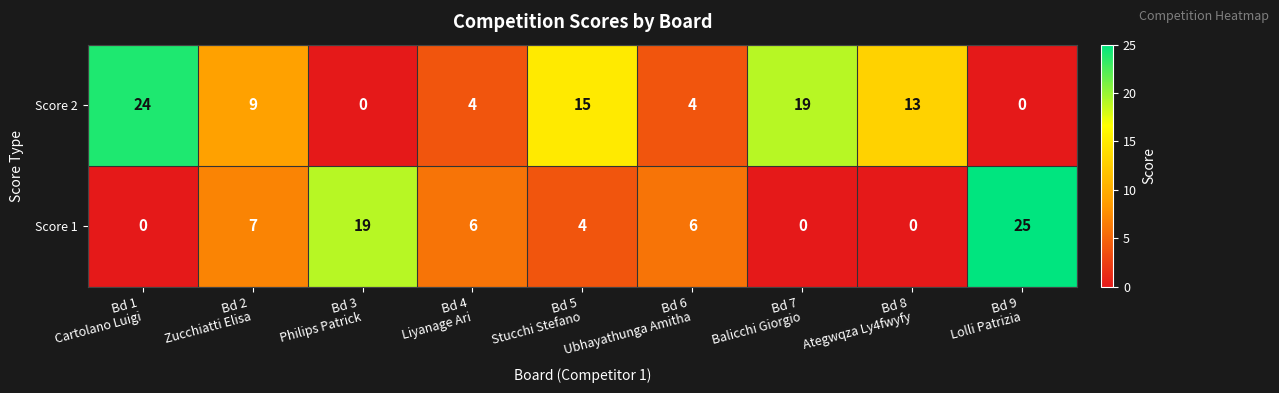

What is the difference between the maximum and minimum values in the Score 2 series?

24